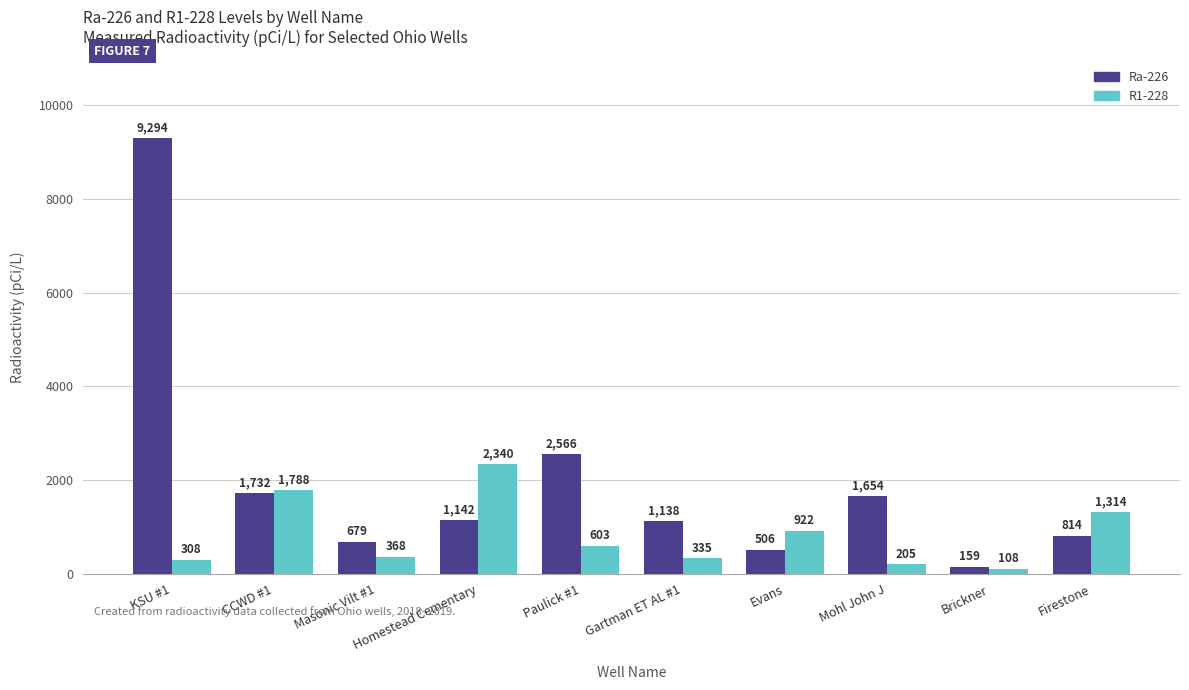

What is the difference between the highest and lowest values at KSU #1?

8986